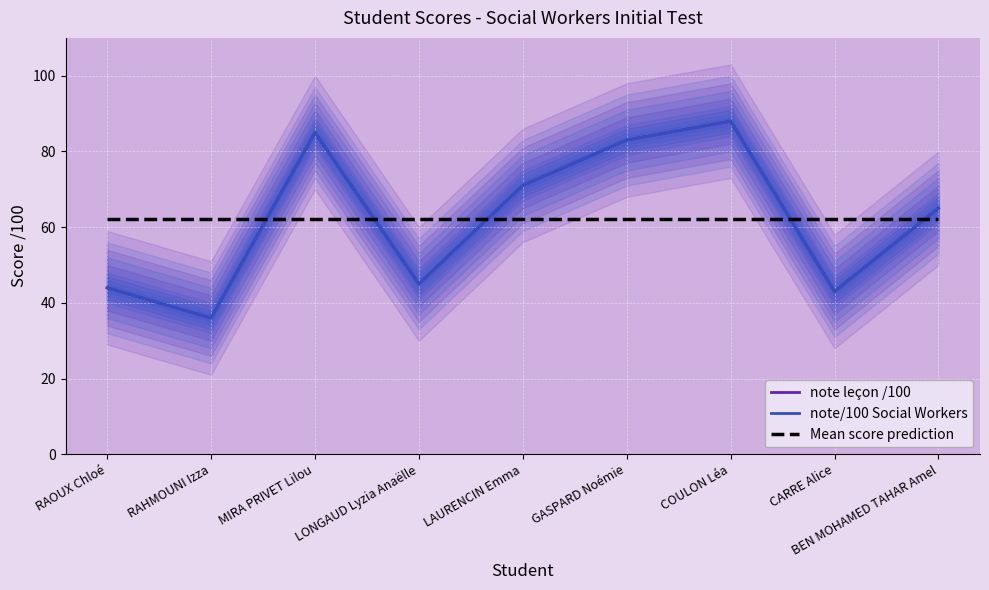

Is the value of Mean score prediction at BEN MOHAMED TAHAR Amel greater than the value of note leçon /100 at LAURENCIN Emma?

No